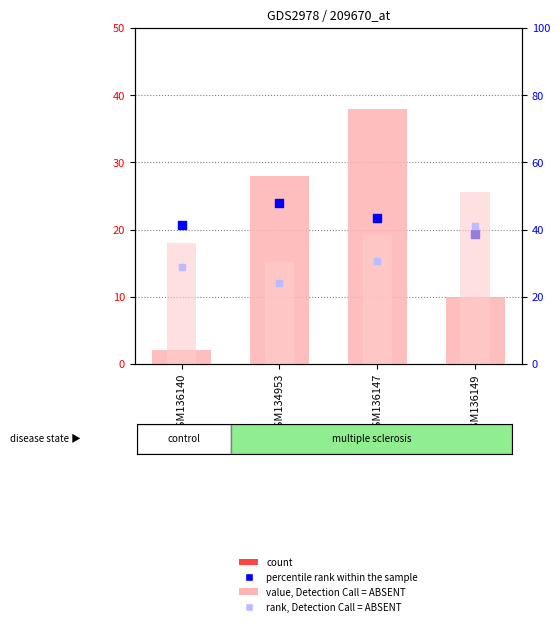

Which series reaches the maximum Y coordinate?

value, Detection Call = ABSENT